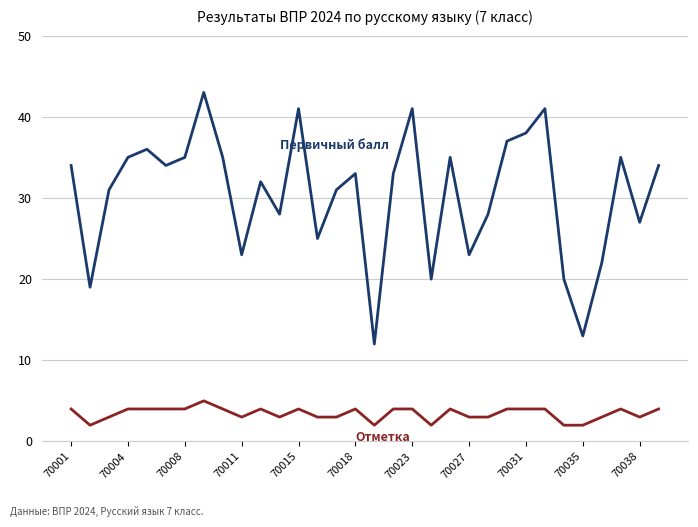

Does the chart have visible grid lines?

Yes